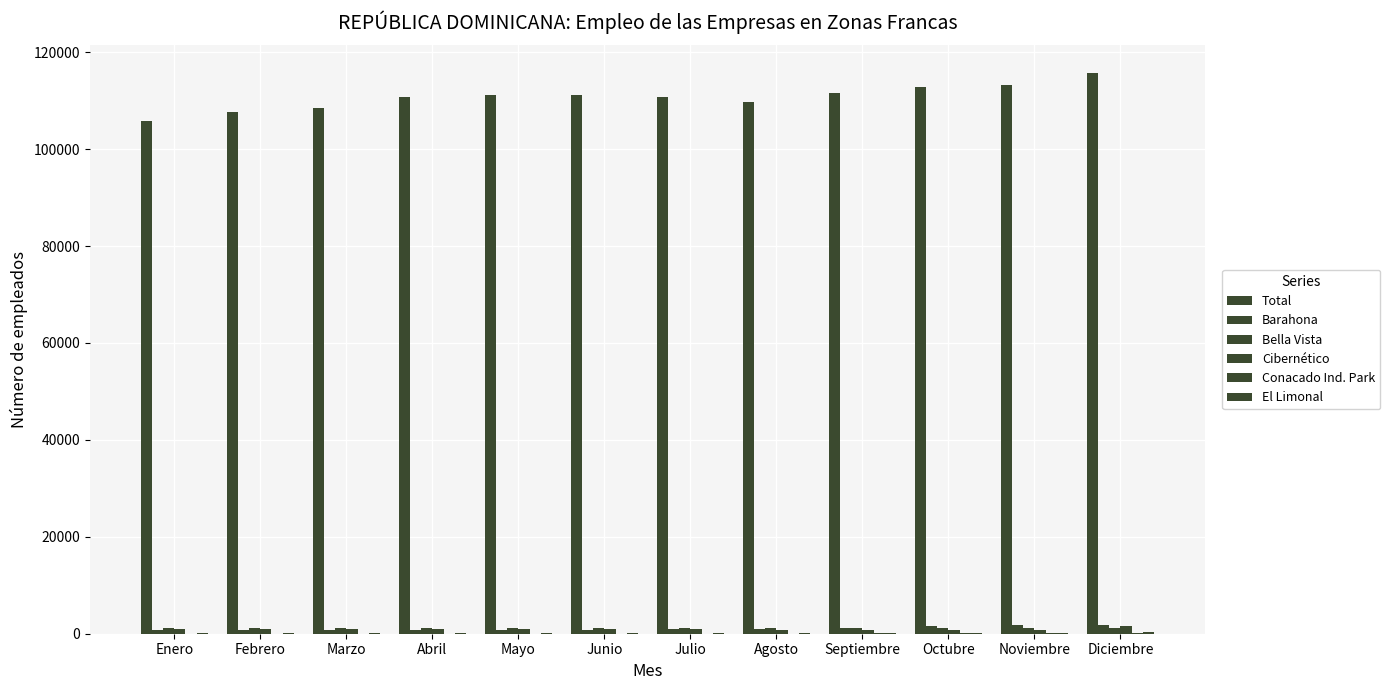

True or false: Cibernético has a value of 379 at Mayo.

False